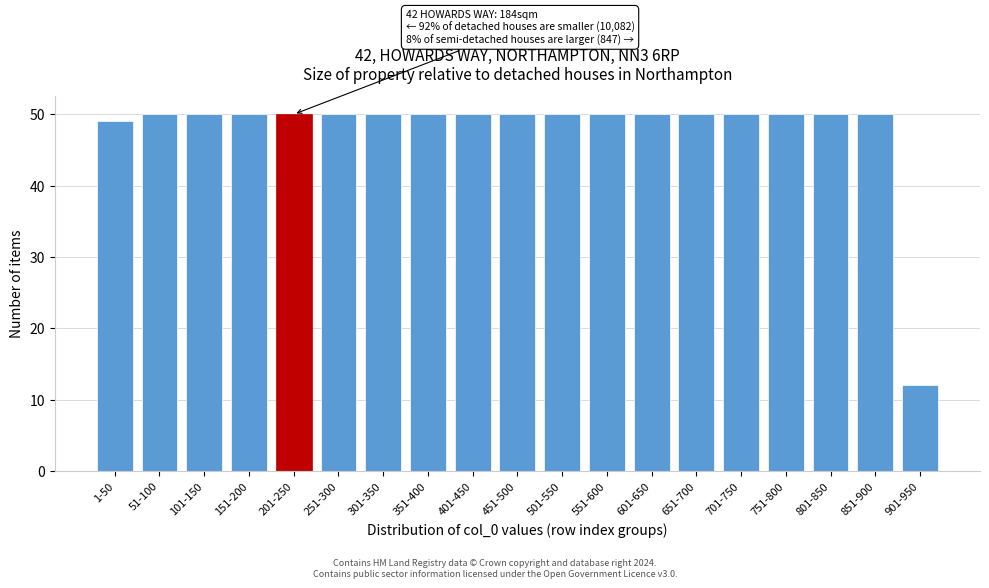

Reading left to right, what are all the values shown in this chart?

1-50=49	51-100=50	101-150=50	151-200=50	201-250=50	251-300=50	301-350=50	351-400=50	401-450=50	451-500=50	501-550=50	551-600=50	601-650=50	651-700=50	701-750=50	751-800=50	801-850=50	851-900=50	901-950=12